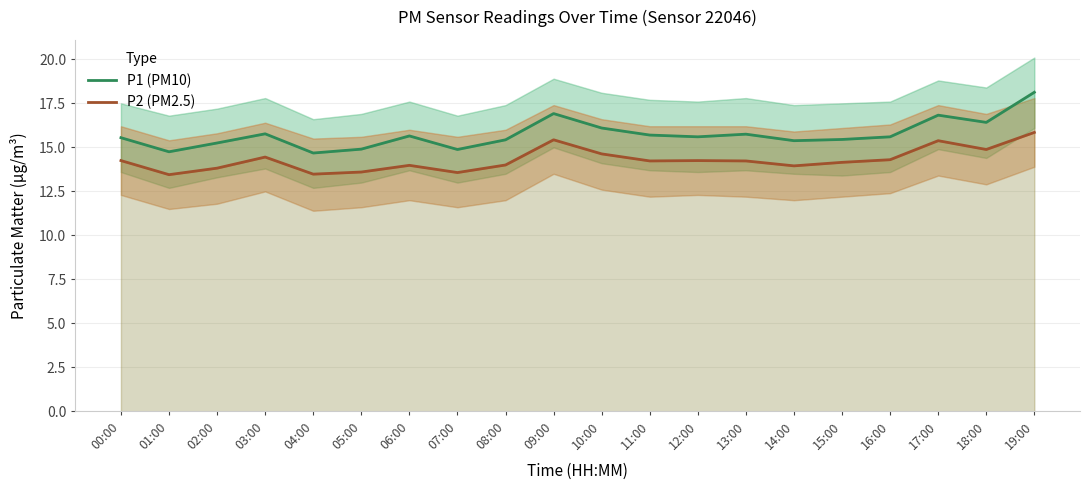

What is the sum of the P1 (PM10) values at 15:00 and 01:00?

30.2